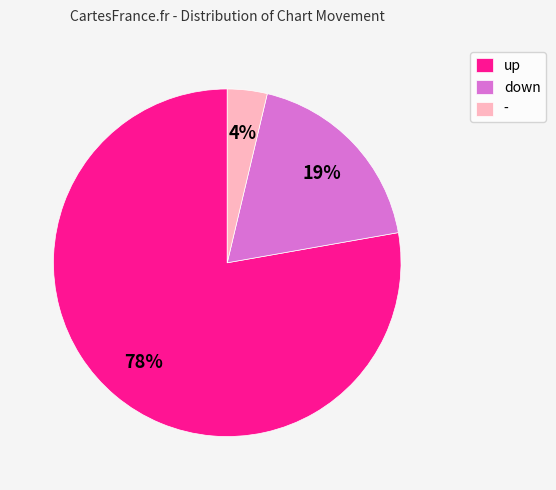

The - slice represents 4% of the pie. True or false?

True